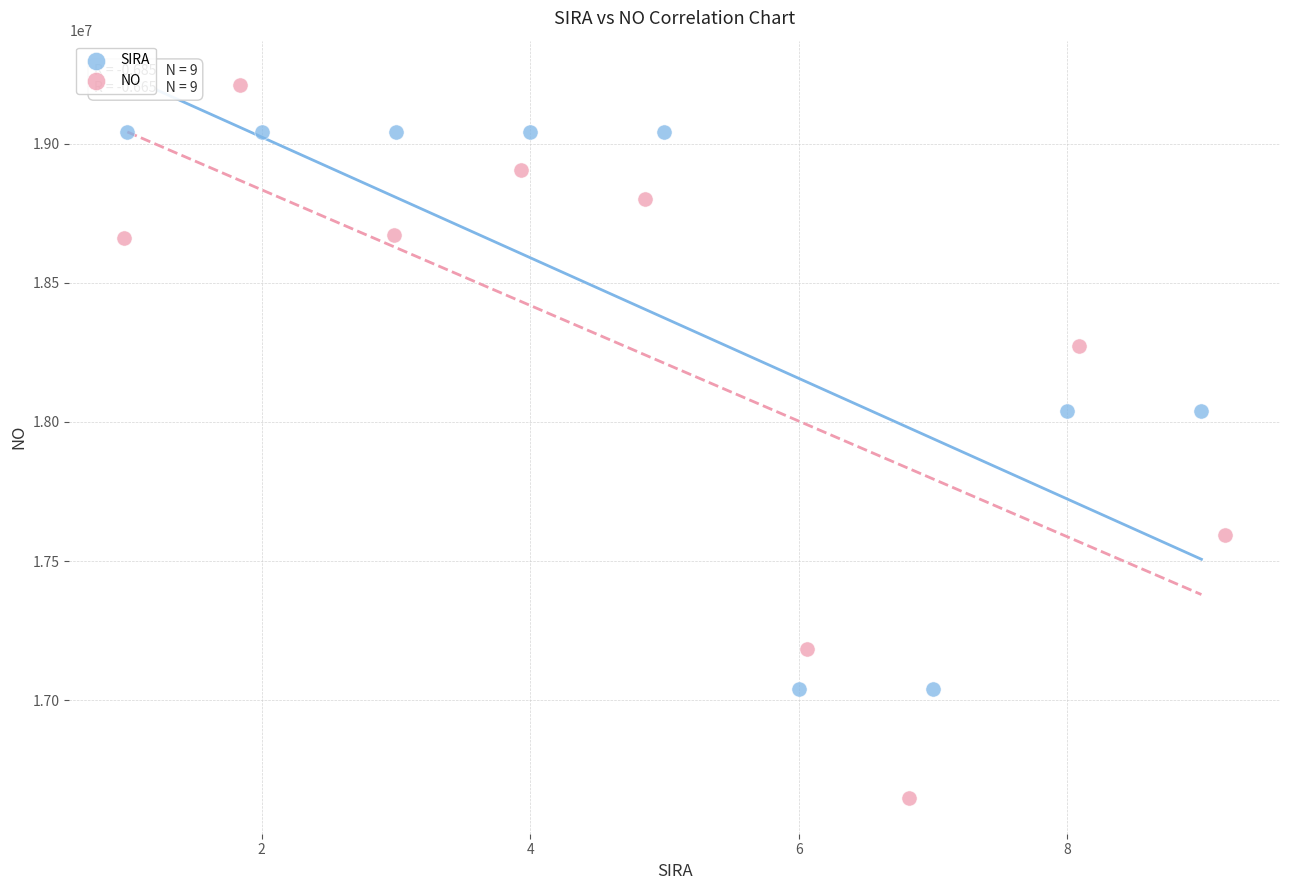

Which series contains the lowest Y value?

NO